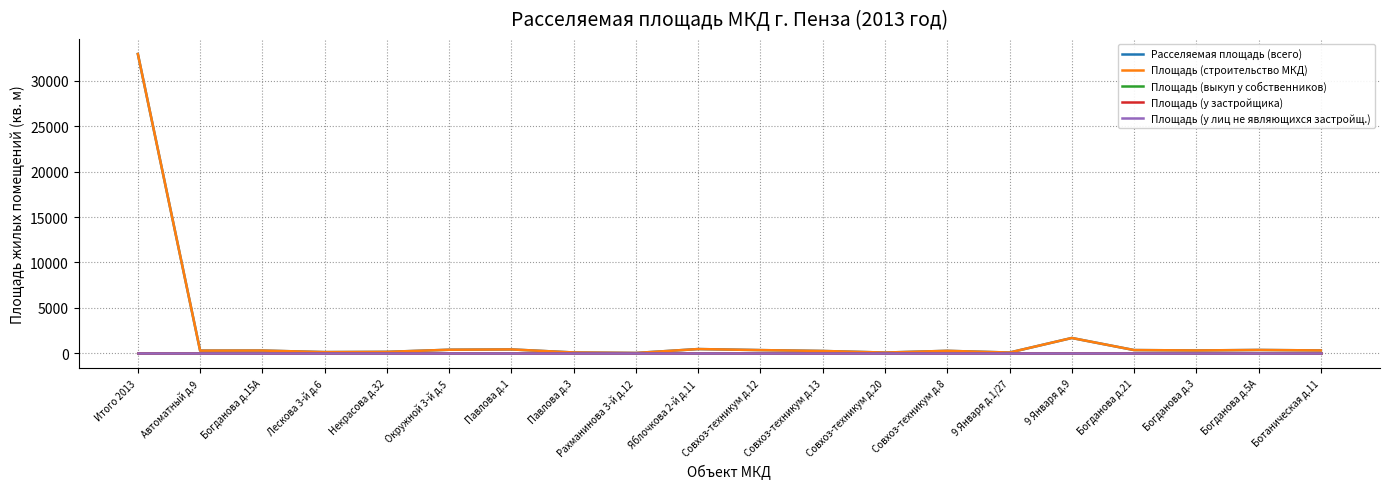

At which category is the sum across all series the highest?

Итого 2013